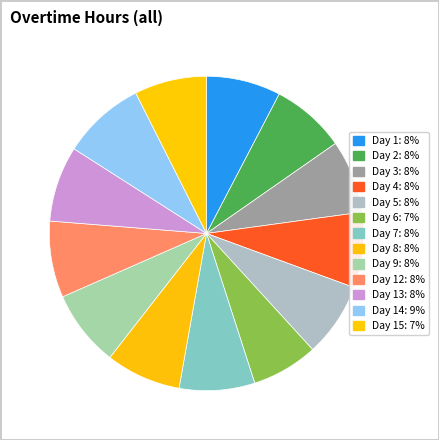

Count the number of slices in the pie.

13